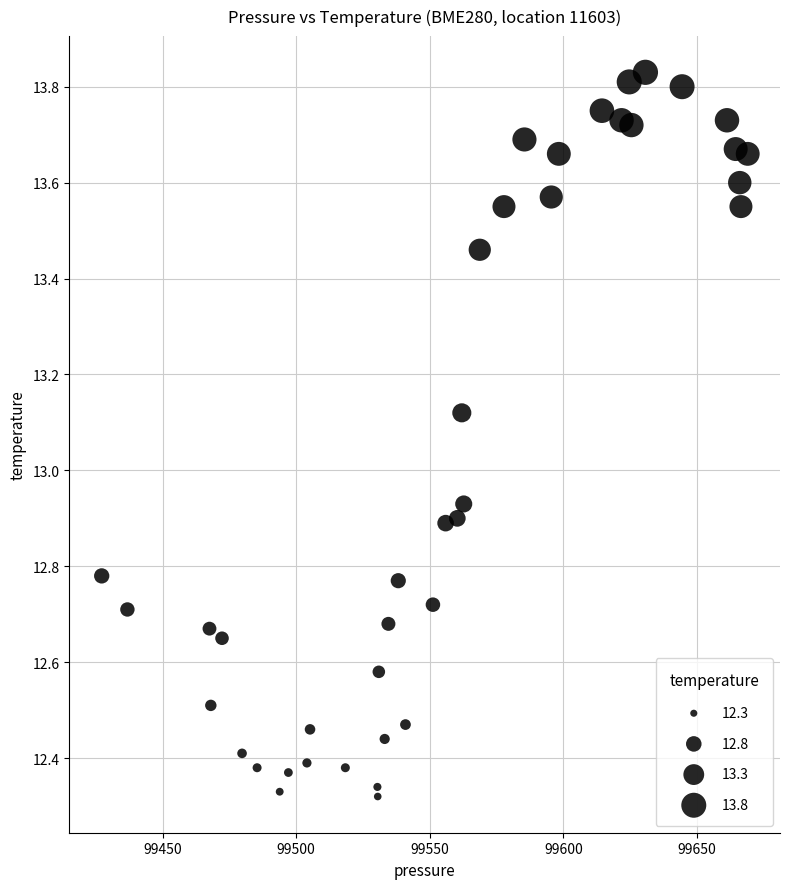

What is the range of Y values (max minus min)?

1.5